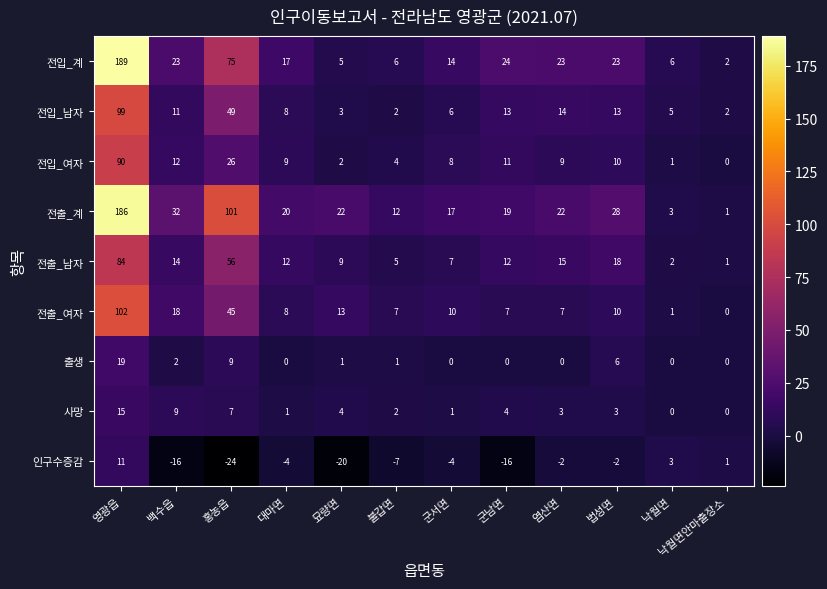

Rank the series by their maximum value, from highest to lowest.

전입_계, 전출_계, 전출_여자, 전입_남자, 전입_여자, 전출_남자, 출생, 사망, 인구수증감